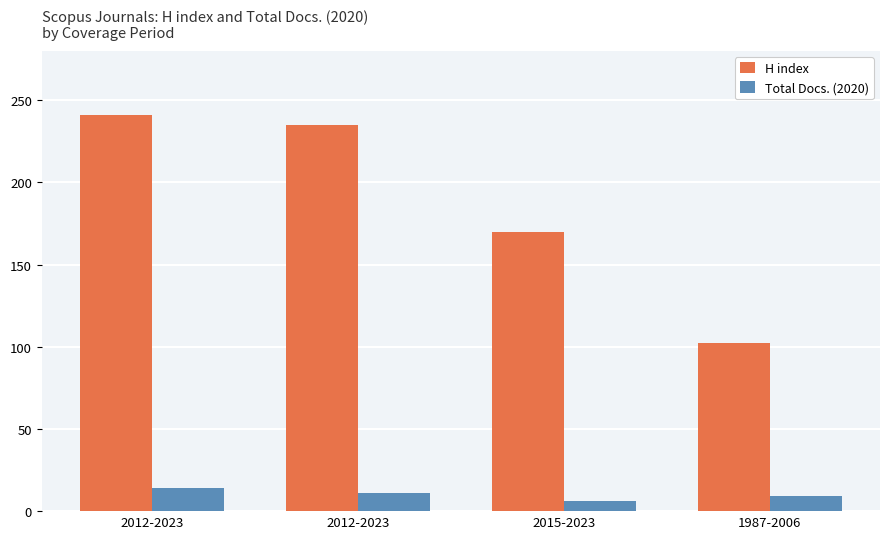

What is the label of the 3rd bar from the left?

2015-2023